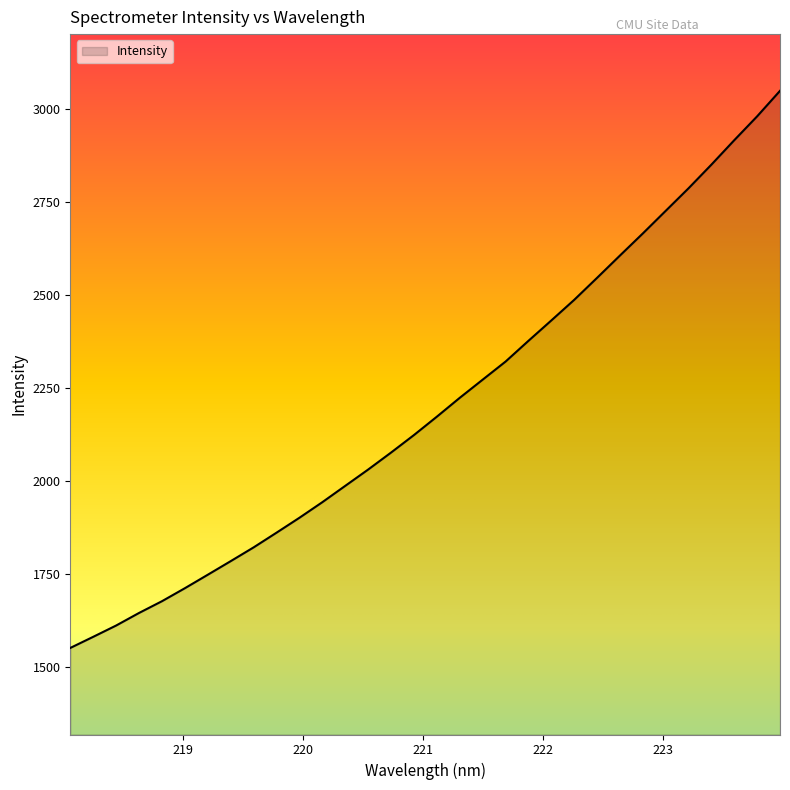

What is the greatest value displayed?

3048.9